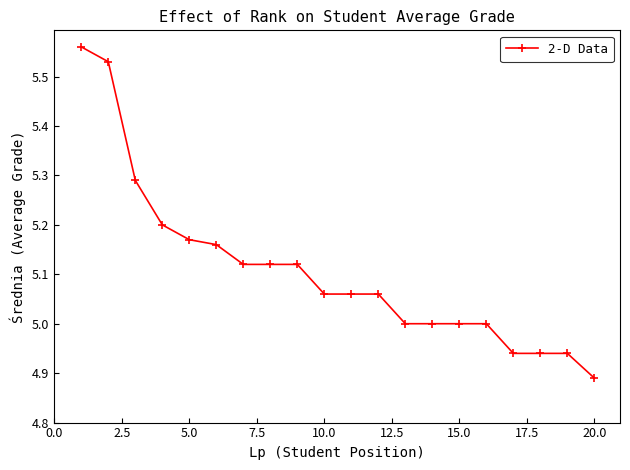

What is the difference between the second highest and second lowest values?

0.6